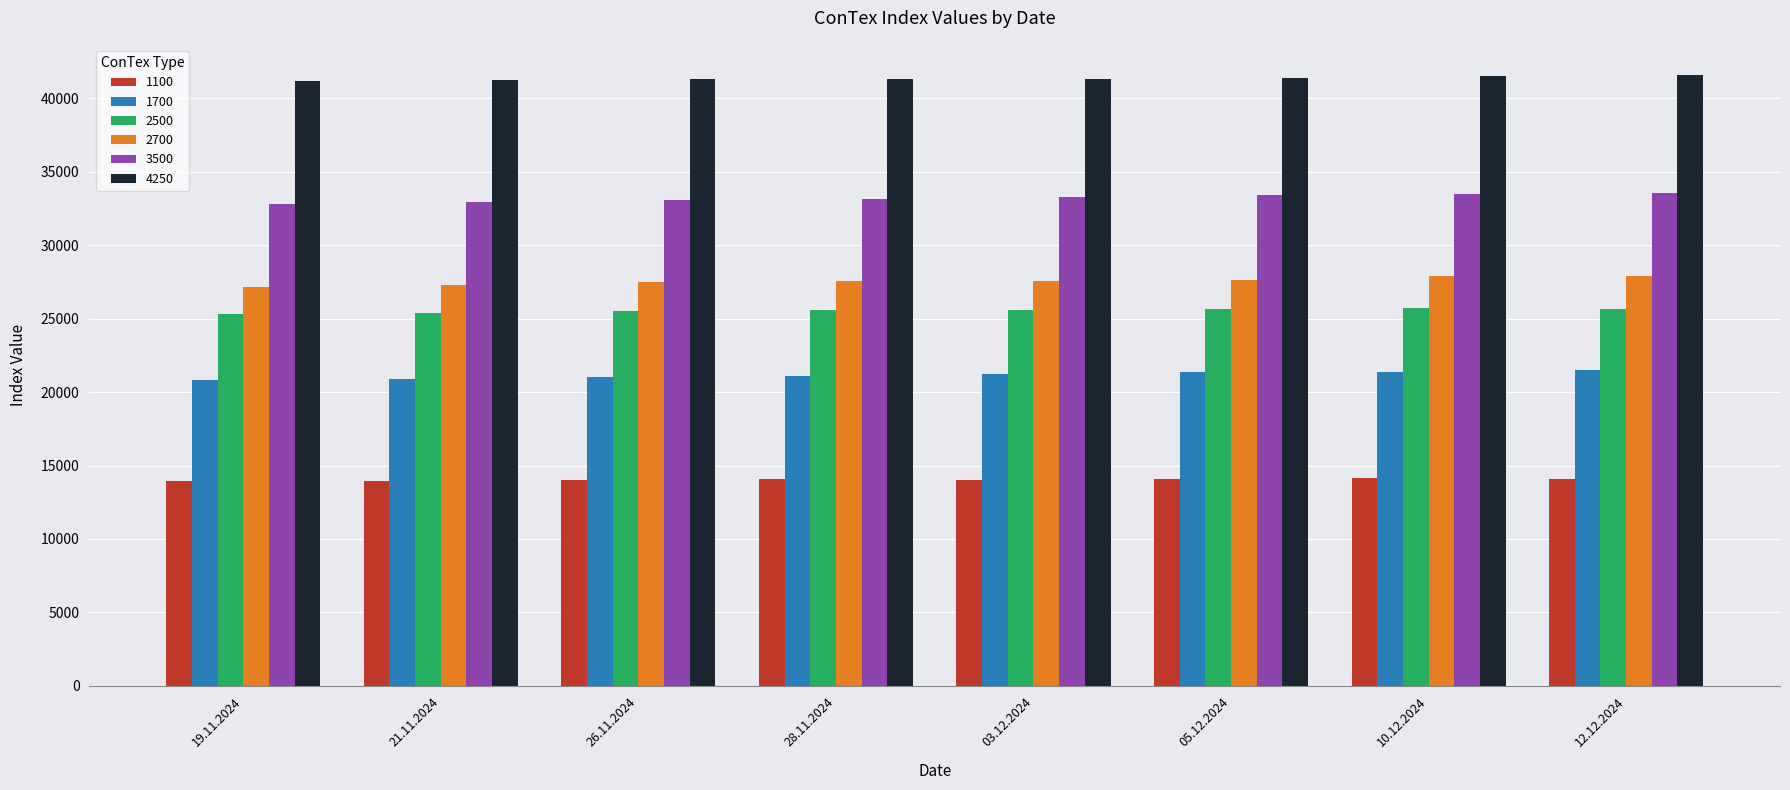

Rank the series by their maximum value, from highest to lowest.

4250, 3500, 2700, 2500, 1700, 1100